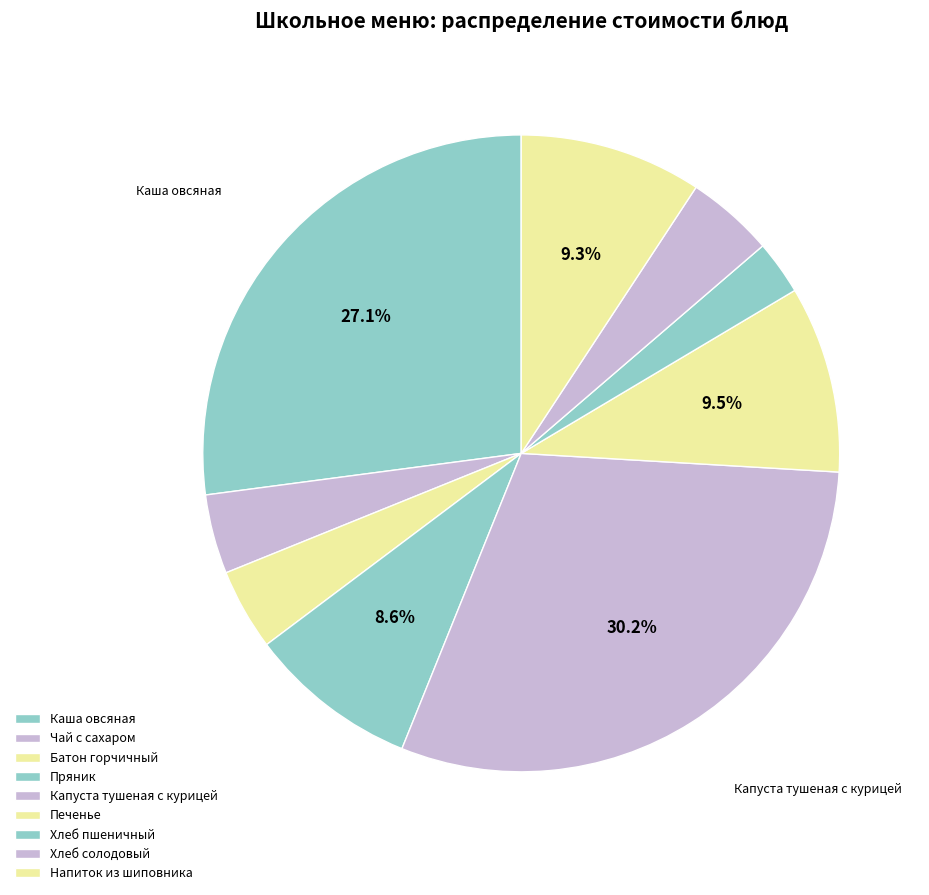

Count the number of slices in the pie.

9